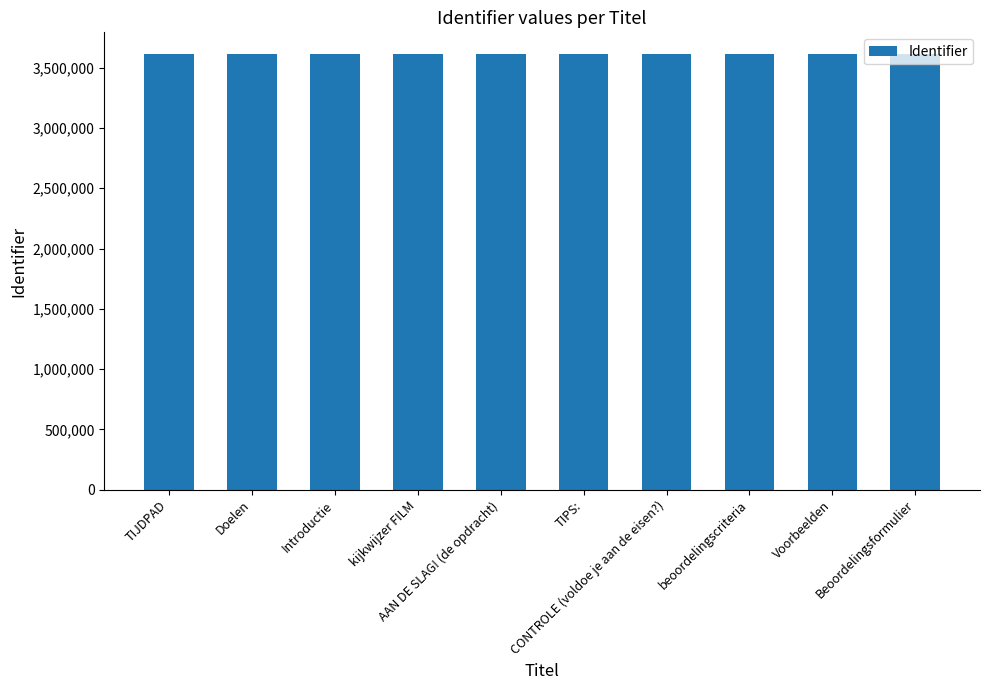

What is the smallest value displayed?

3612739